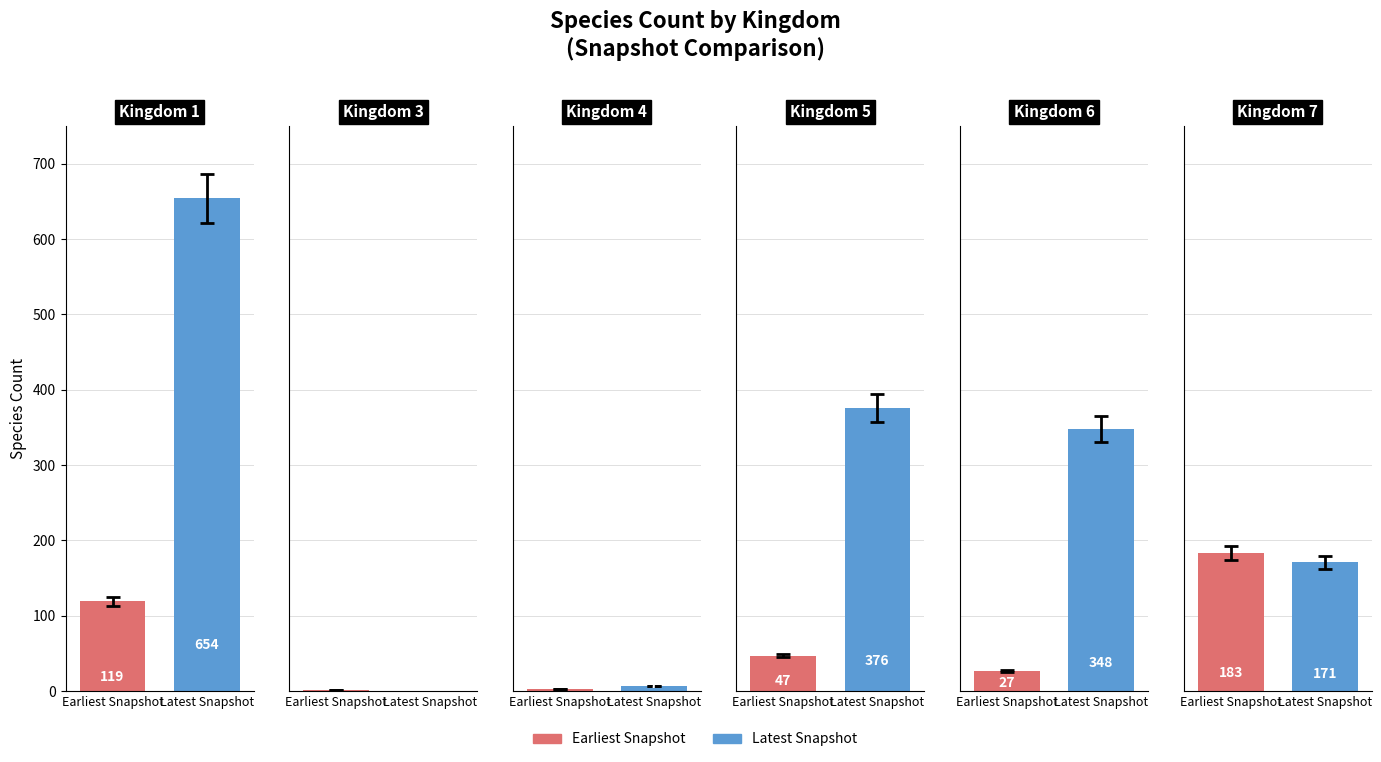

What is the difference between the second highest and second lowest values in the Latest Snapshot series?

369